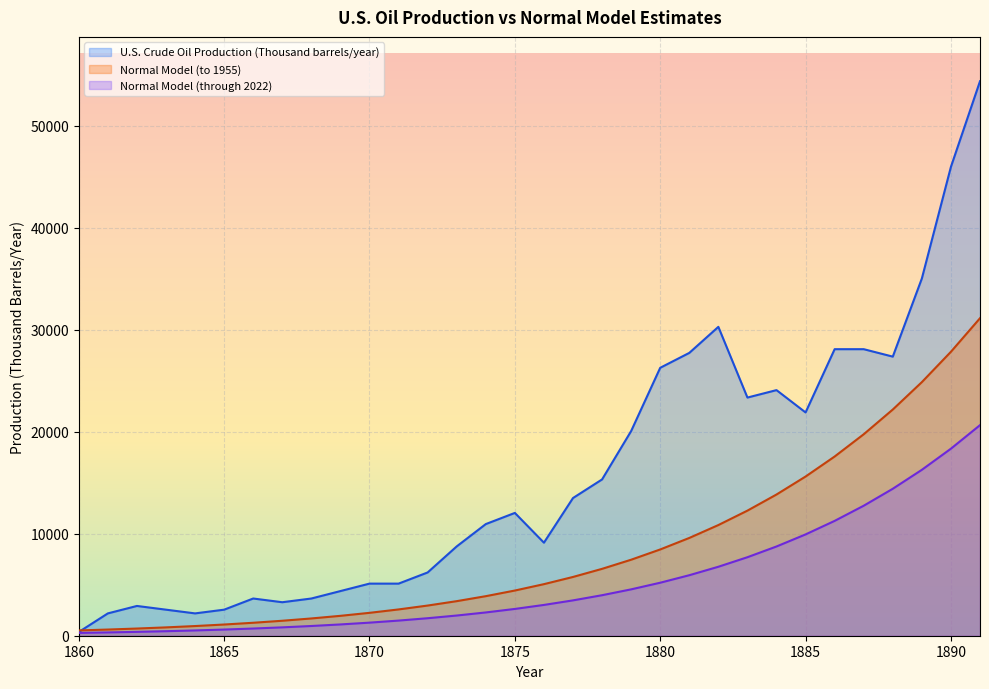

True or false: Normal Model (through 2022) has a value of 18345.8 at 1890.

True